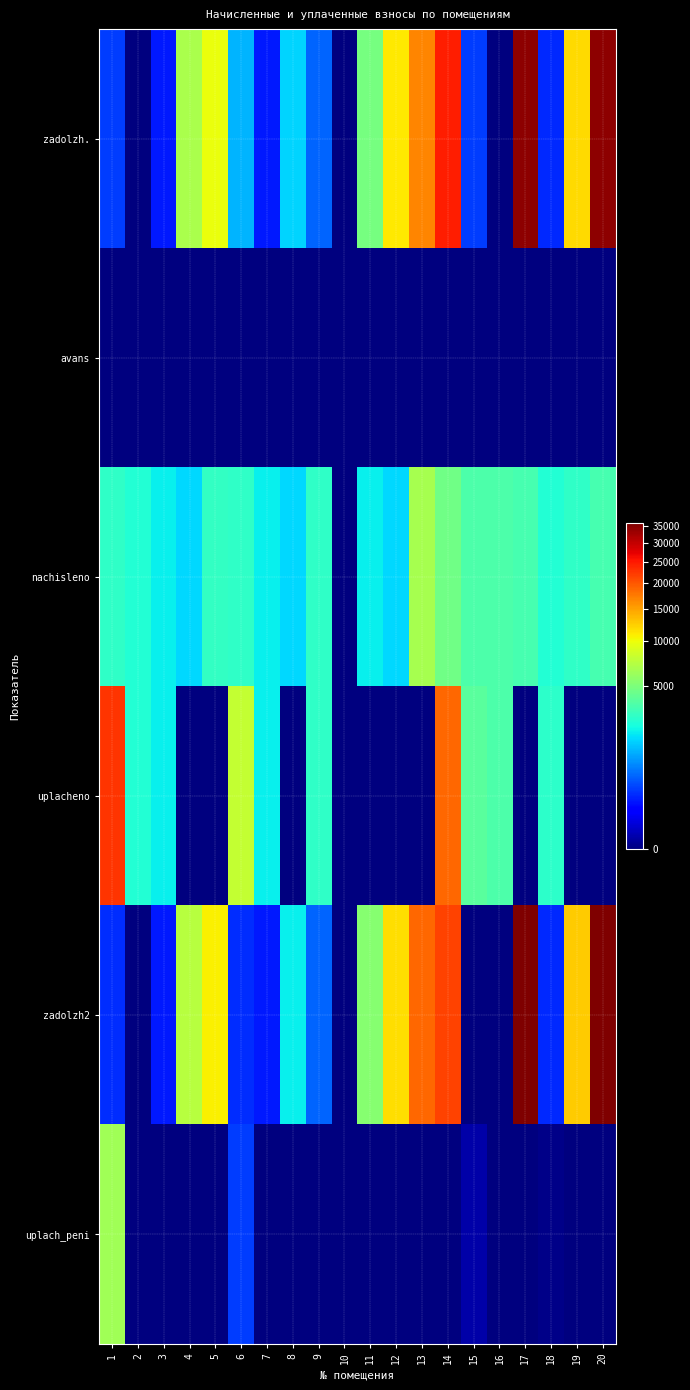

Reading left to right, list all the values displayed in this chart.

zadolzh.: 1=293.4	2=0.0	3=161.7	4=6705.6	5=9750.4	6=1174.0	7=163.2	8=1548.9	9=491.4	10=0.0	11=4794.8	12=10928.1	13=16807.5	14=24523.7	15=296.8	16=0.0	17=34369.7	18=205.6	19=11691.4	20=34369.7
avans: 1=0.0	2=0.0	3=0.0	4=0.0	5=0.0	6=0.0	7=0.0	8=0.0	9=0.0	10=0.0	11=0.0	12=0.0	13=0.0	14=0.0	15=0.0	16=0.0	17=0.0	18=0.0	19=0.0	20=0.0
nachisleno: 1=2760.2	2=2467.7	3=1939.8	4=1590.0	5=2823.8	6=2798.4	7=1958.9	8=1590.0	9=2779.3	10=0.0	11=1958.9	12=1590.0	13=6608.0	14=4604.6	15=3529.8	16=3529.8	17=3300.8	18=2467.7	19=2766.6	20=3300.8
uplacheno: 1=22772.0	2=2467.7	3=1939.8	4=0.0	5=0.0	6=7861.7	7=1958.9	8=0.0	9=2779.3	10=0.0	11=0.0	12=0.0	13=0.0	14=18768.7	15=3823.9	16=3529.8	17=0.0	18=2673.3	19=0.0	20=0.0
zadolzh2: 1=230.3	2=0.0	3=161.7	4=7235.6	5=10649.4	6=233.2	7=163.2	8=1977.3	9=492.8	10=0.0	11=5381.6	12=11526.6	13=18799.3	14=21476.4	15=0.0	16=0.0	17=35791.7	18=205.6	19=12613.5	20=35791.7
uplach_peni: 1=6318.4	2=0.0	3=0.0	4=0.0	5=0.0	6=297.0	7=0.0	8=0.0	9=0.0	10=0.0	11=0.0	12=0.0	13=0.0	14=0.0	15=2.7	16=0.0	17=0.0	18=0.1	19=0.0	20=0.0